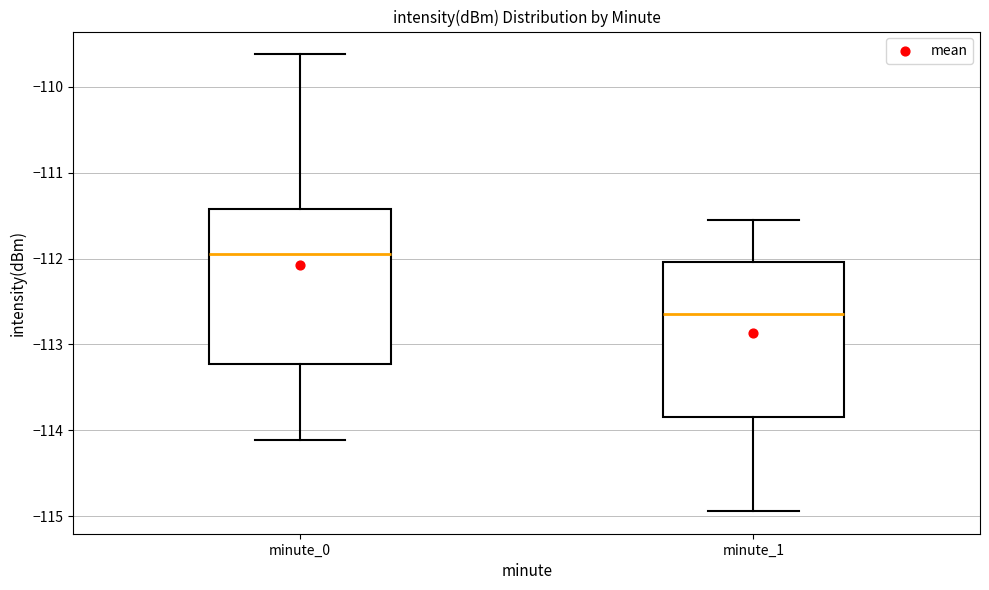

Which box's median line is the highest?

minute_0